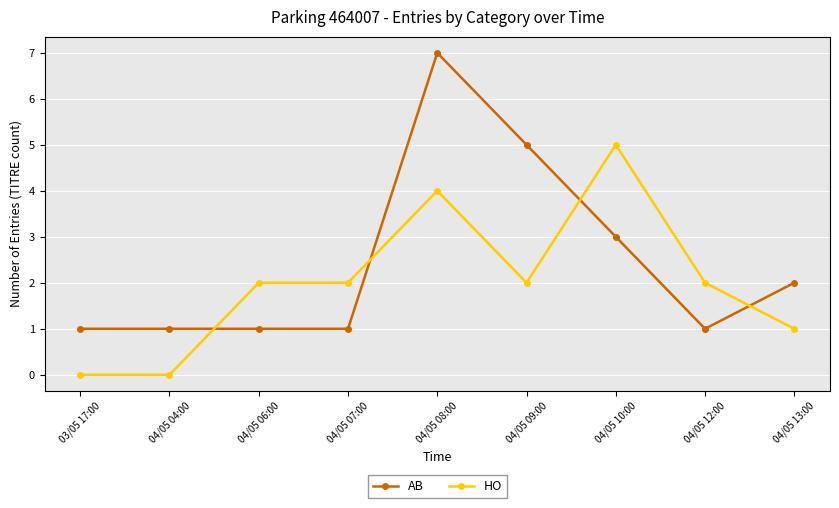

True or false: AB has more than 0 points higher than both neighbors.

True